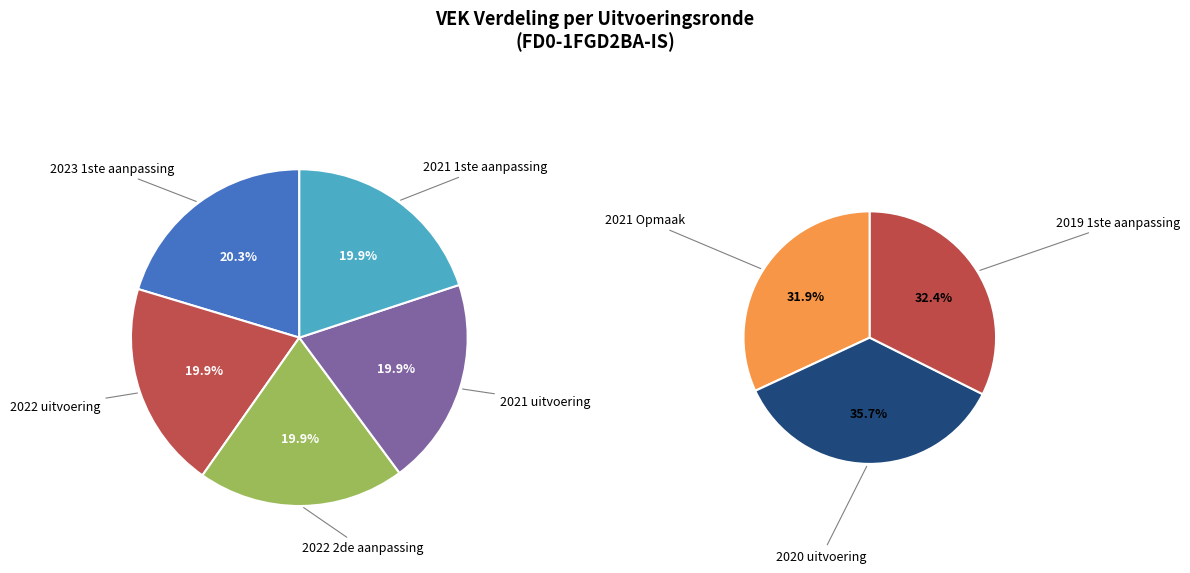

Count the number of slices in the pie.

8